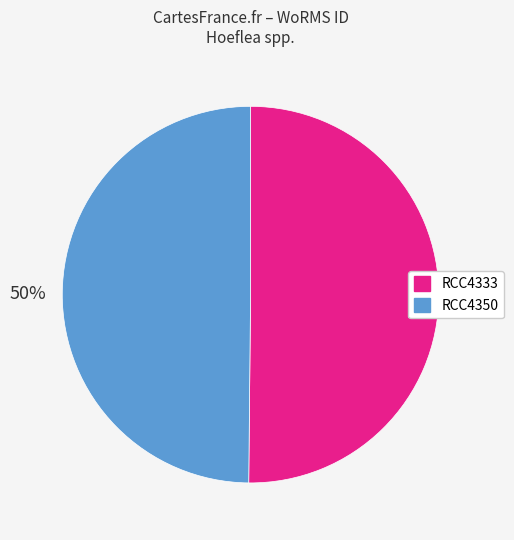

To the nearest percent, what portion does RCC4333 represent?

50%